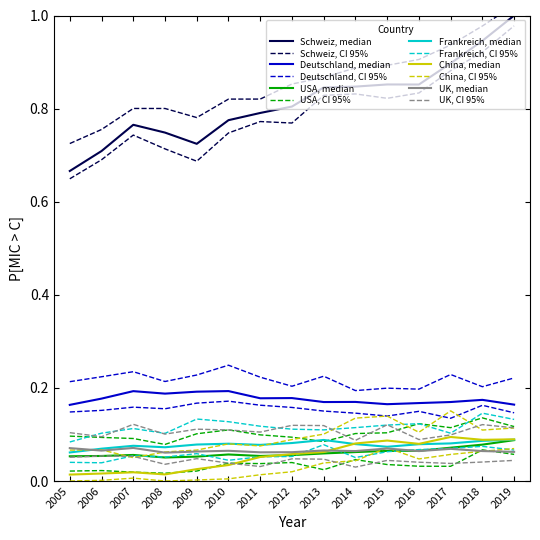

At which category is the sum across all series the highest?

2019